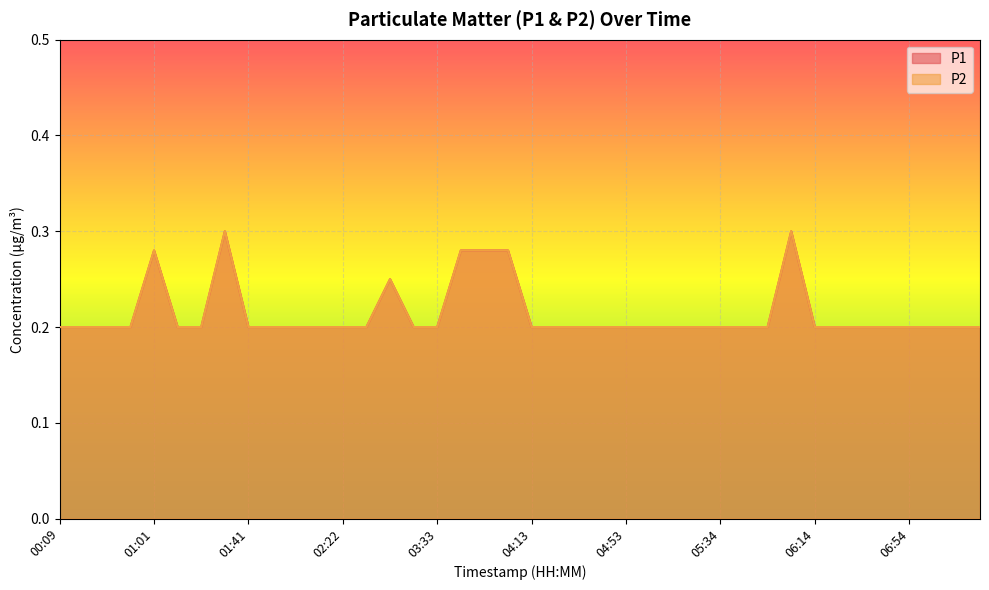

How many lines are shown in the chart?

2